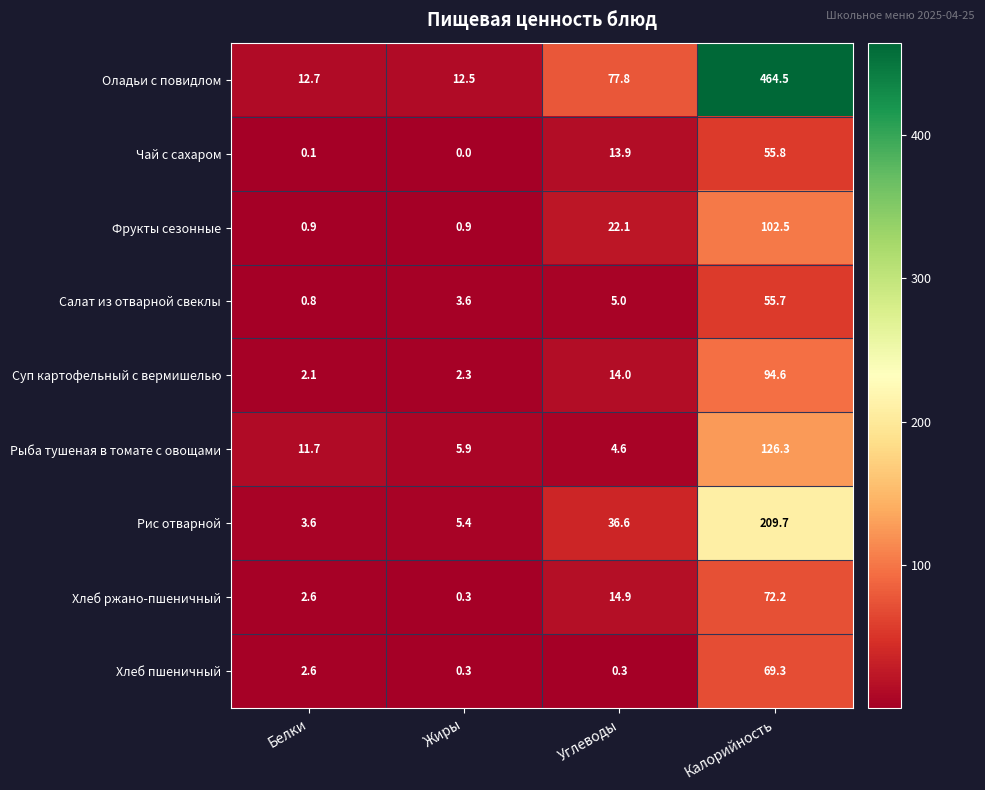

What is the difference between the maximum and minimum values in the Фрукты сезонные series?

101.6